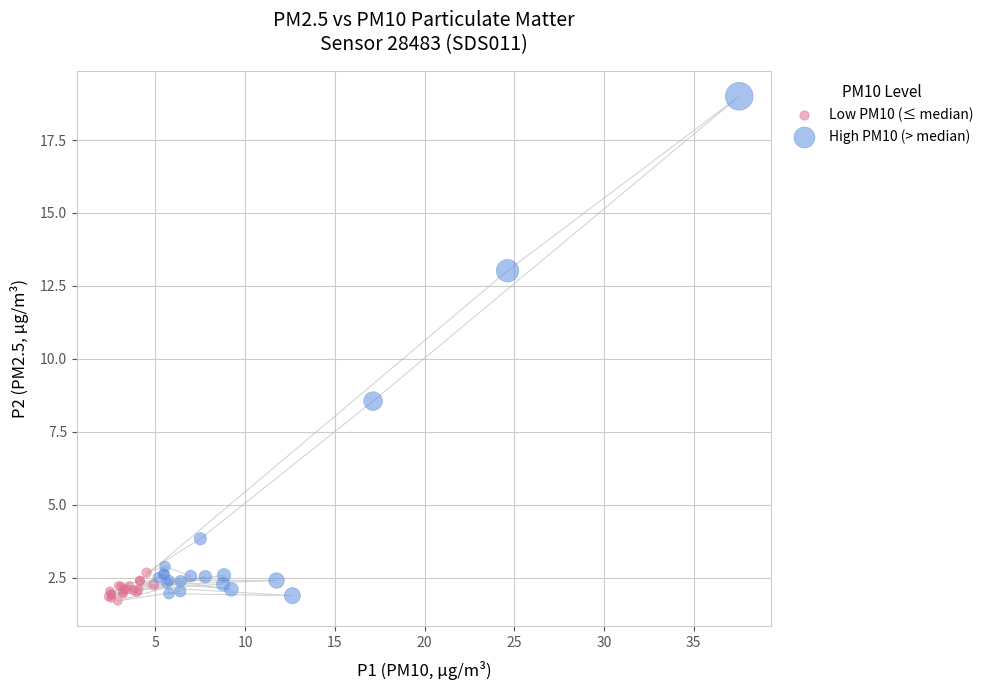

Which series has the widest spread of Y values?

High PM10 (> median)